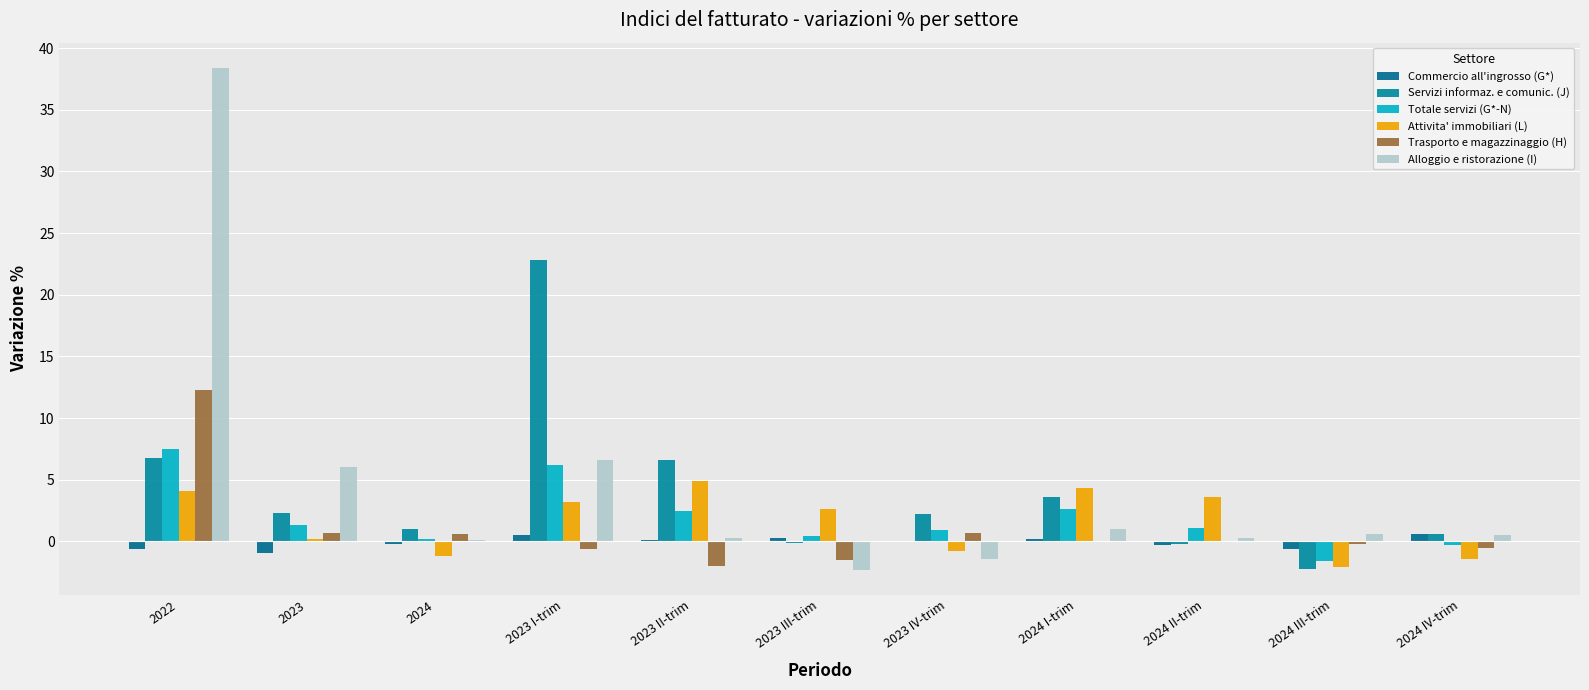

How many groups of bars are there?

11